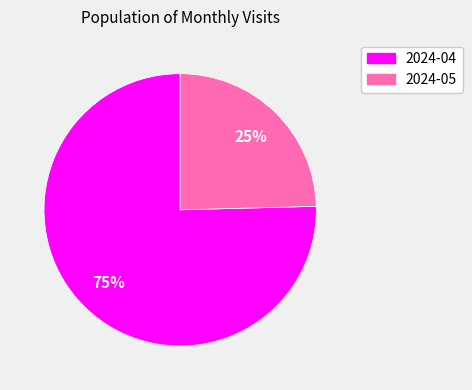

How many slices are in this pie chart?

2